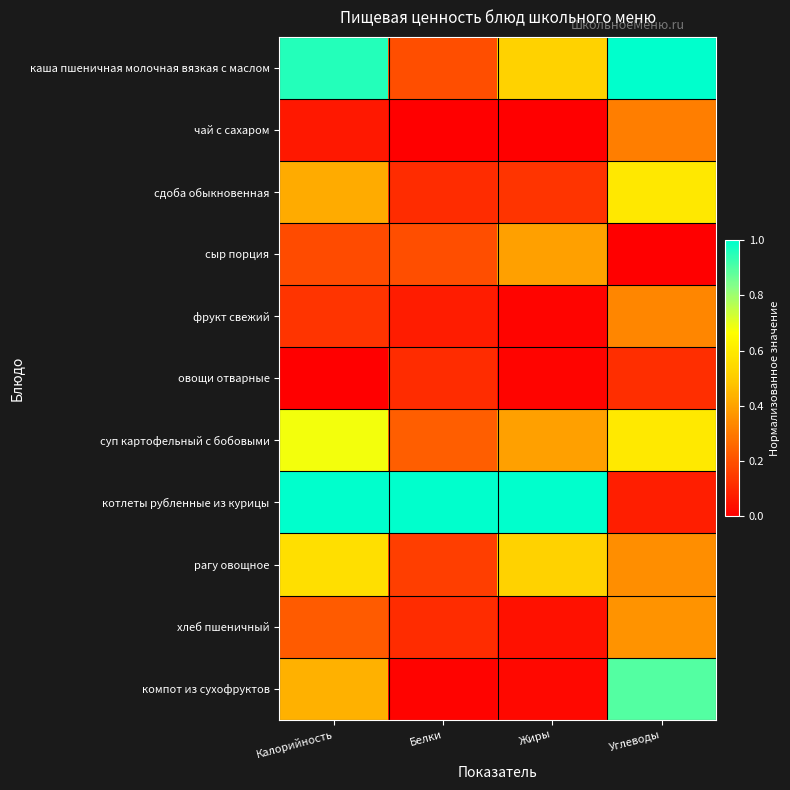

How many series are shown in this chart?

11